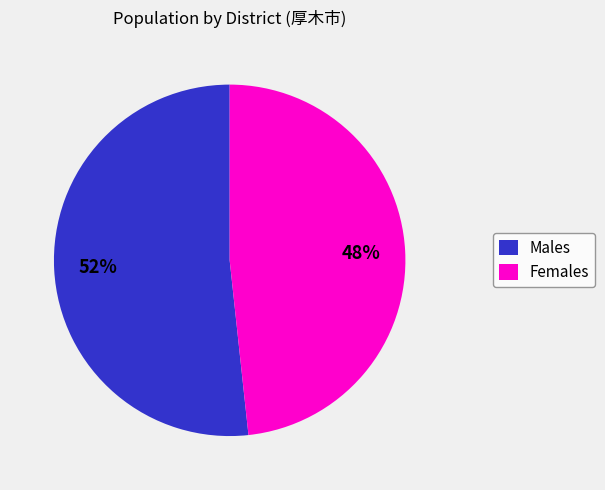

Is it true that Females is 48% of the pie?

True